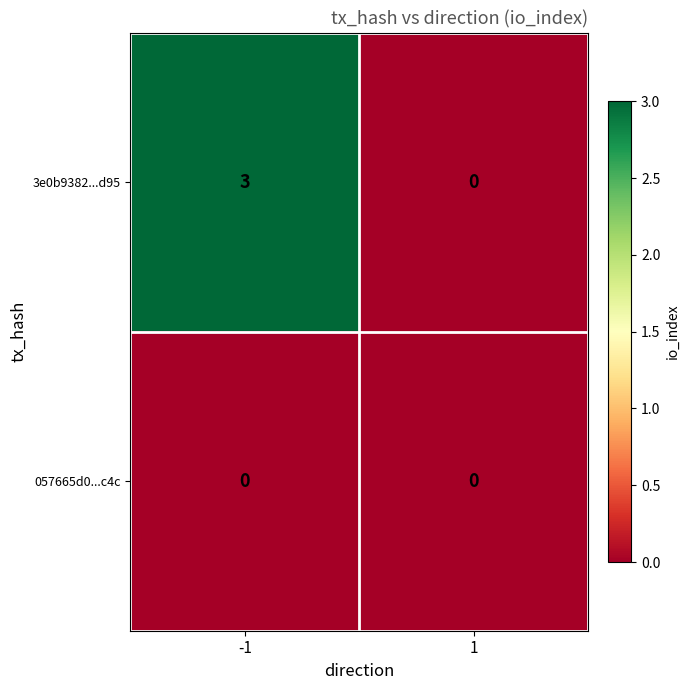

Reading right to left, list all the values displayed in this chart.

3e0b9382...d95: 0	3
057665d0...c4c: 0	0